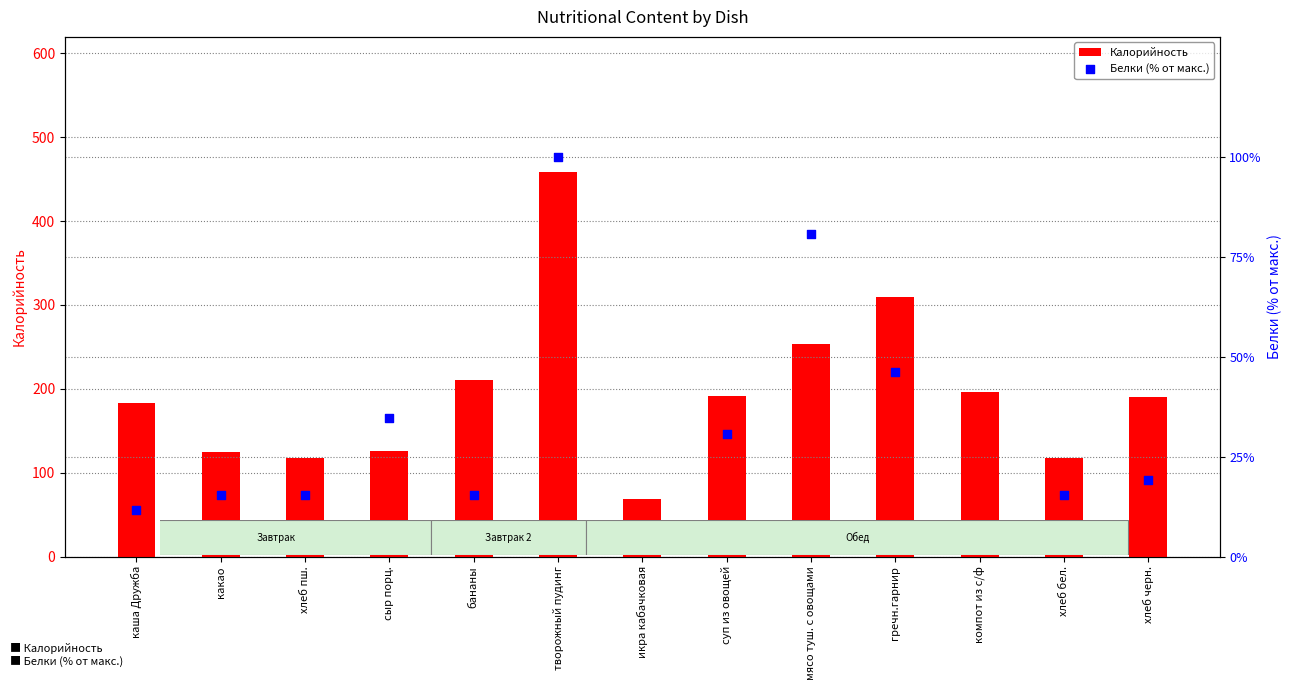

Which series reaches the maximum Y coordinate?

Калорийность